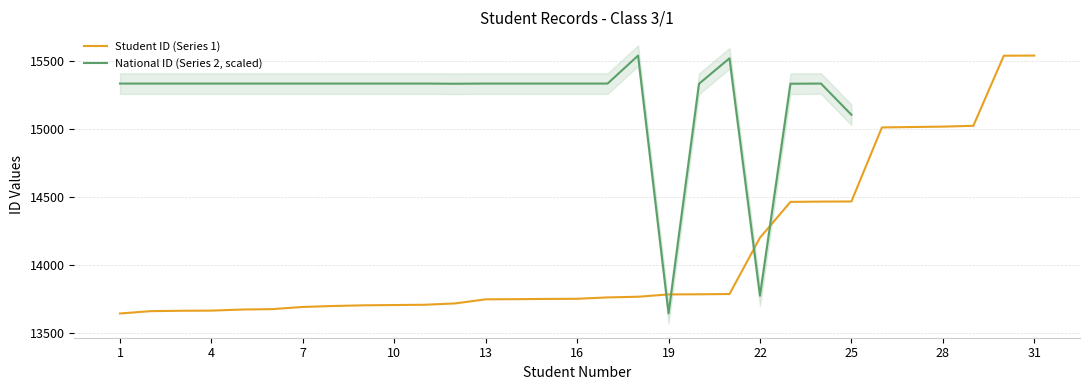

The value at 22 is 9934. True or false?

False